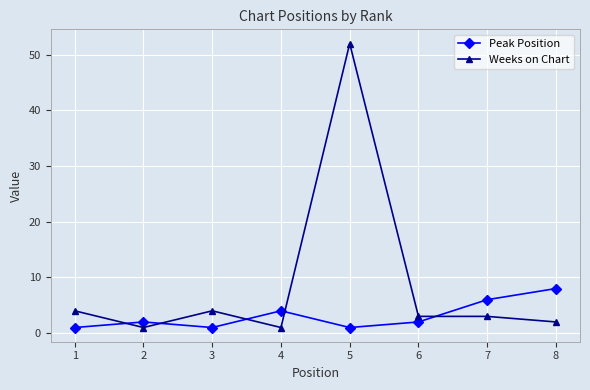

Which series ends up on top after the final intersection of Weeks on Chart and Peak Position?

Peak Position